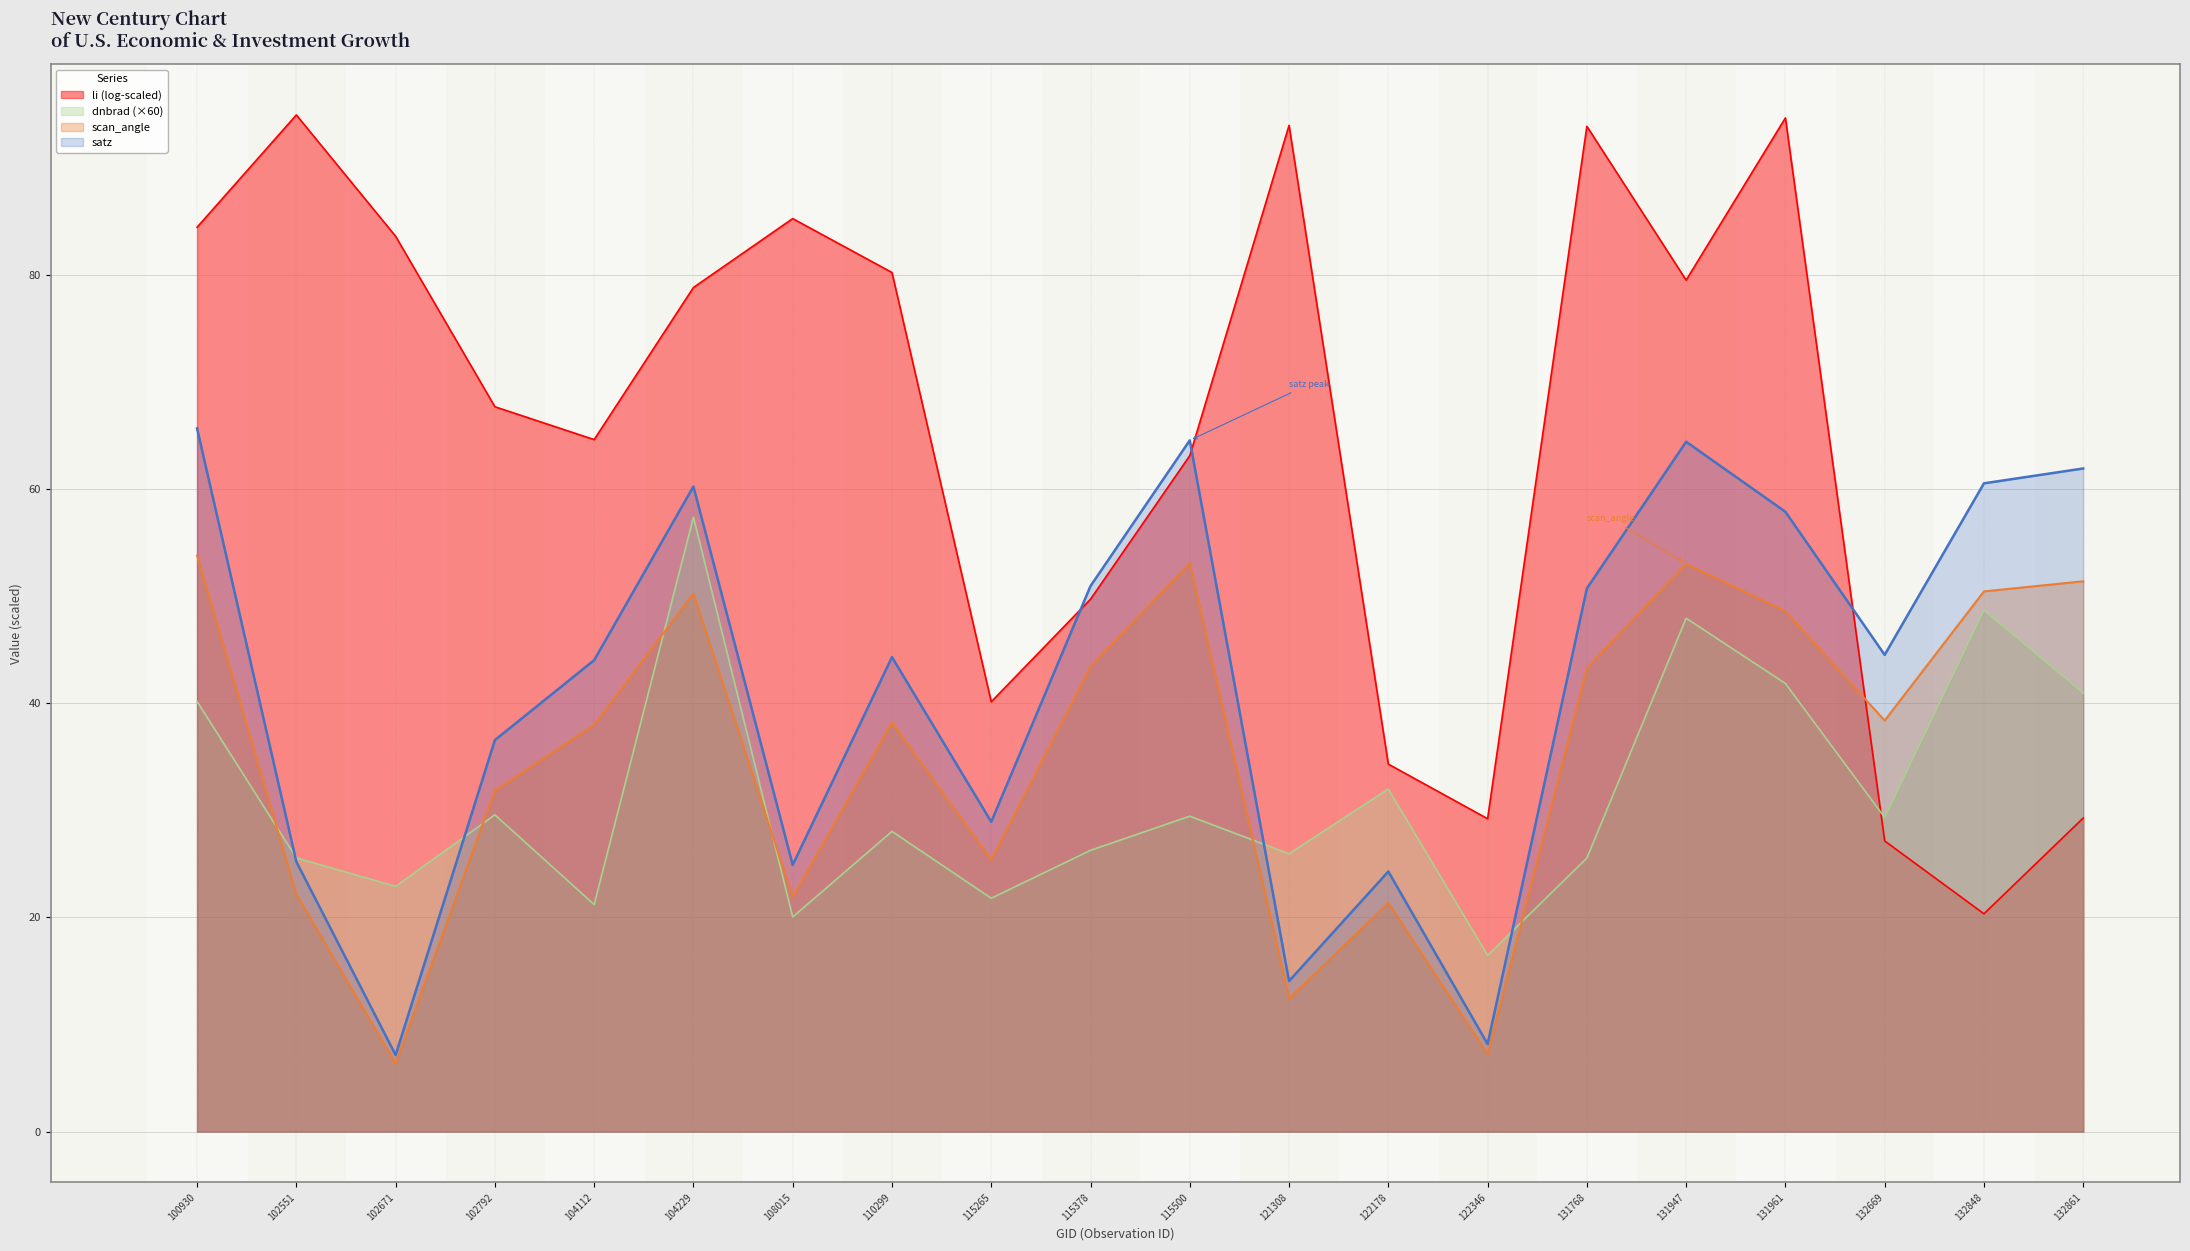

Which category has the lowest value in the satz series?

102671